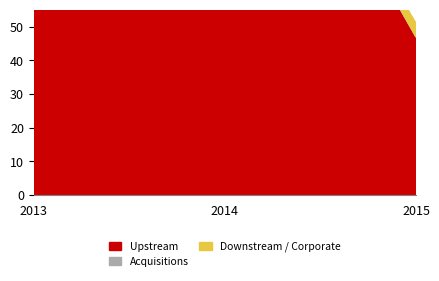

True or false: Upstream and Downstream / Corporate cross at least once.

False